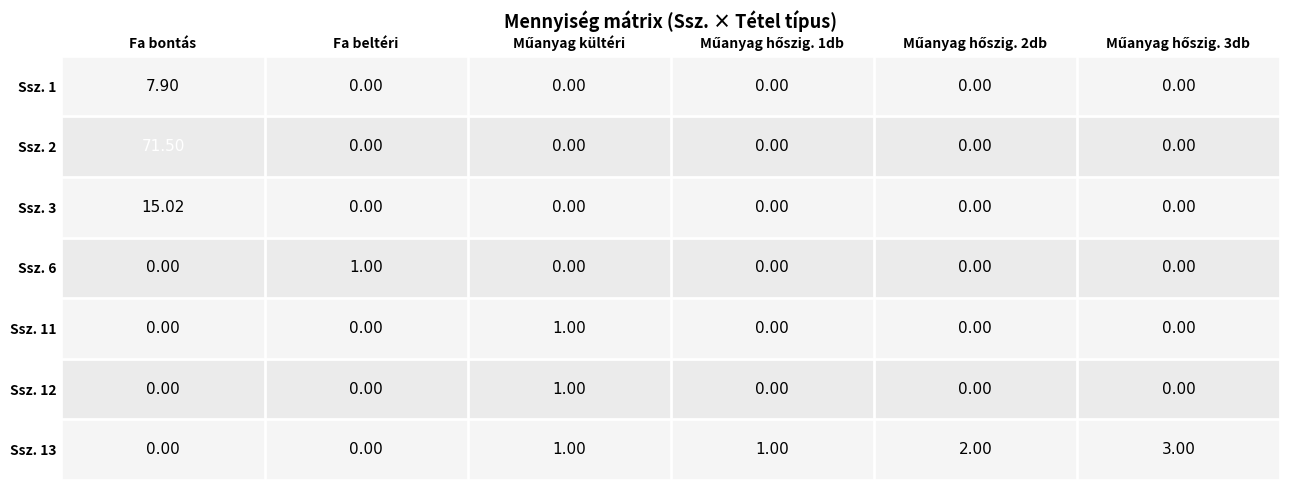

Which label corresponds to the largest value in the chart?

Fa bontás